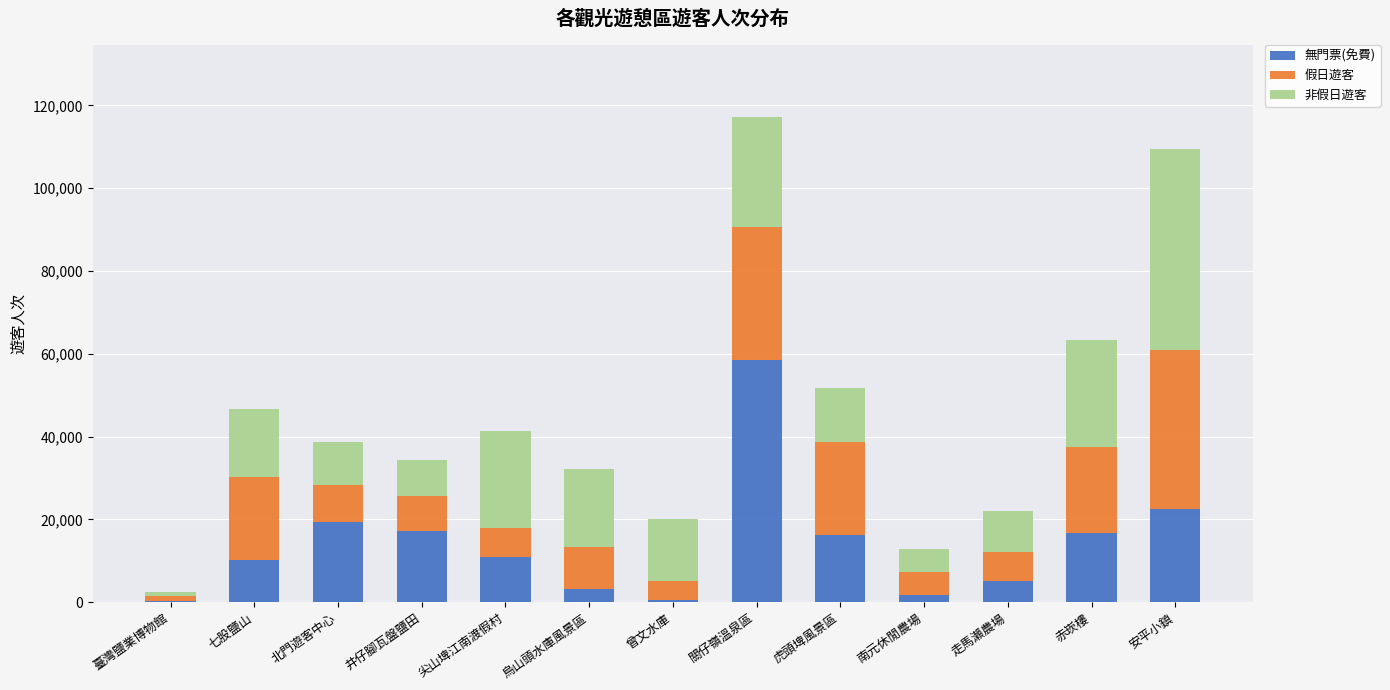

What is the total value across all series at 烏山頭水庫風景區?

32141